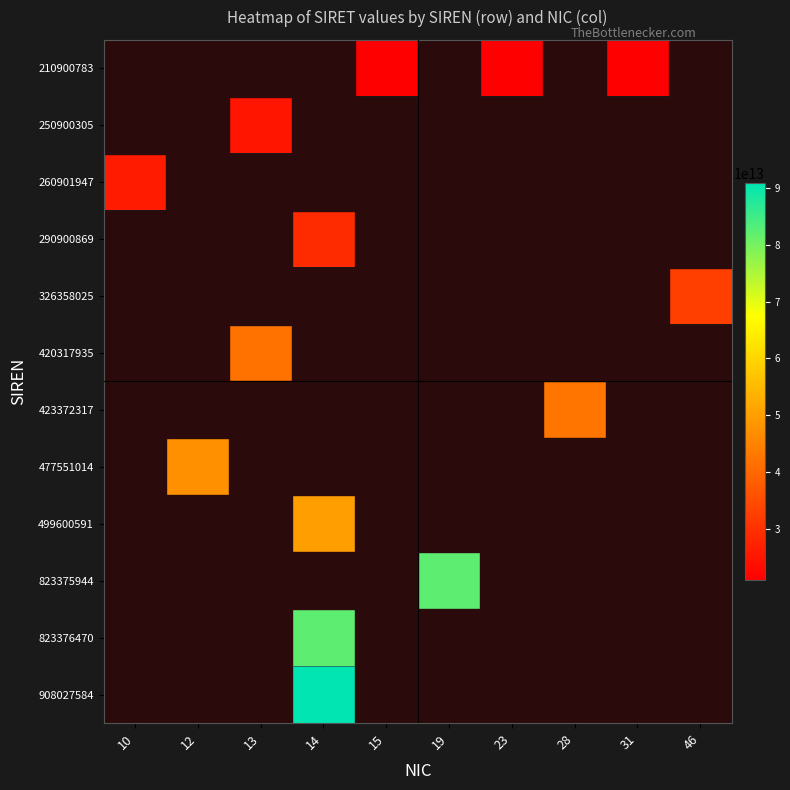

At which category does the chart reach its minimum across all series?

15